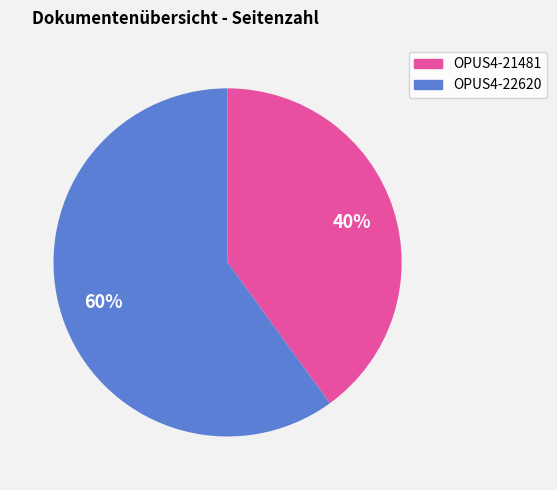

Approximately how many times larger is the value at OPUS4-21481 compared to OPUS4-22620?

0.7